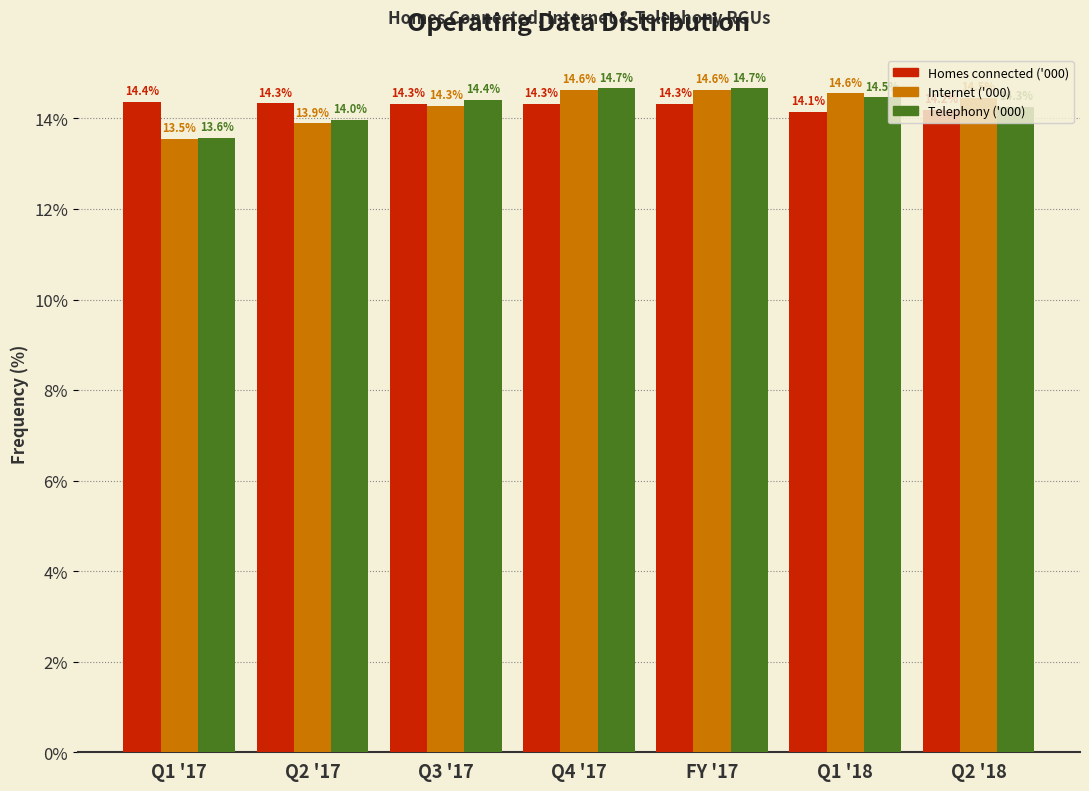

True or false: Telephony ('000) has a value of 14.0 at Q2 '17.

True